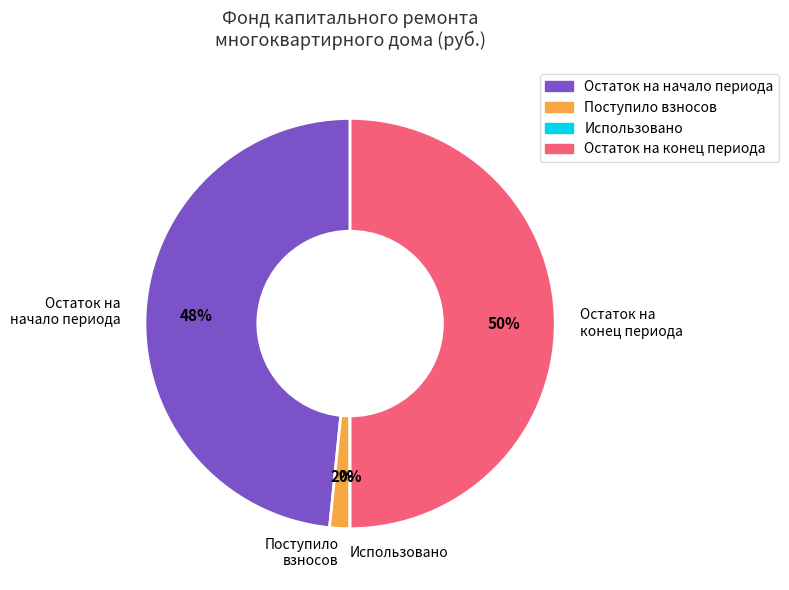

What is the largest slice in the pie chart?

Остаток на конец периода